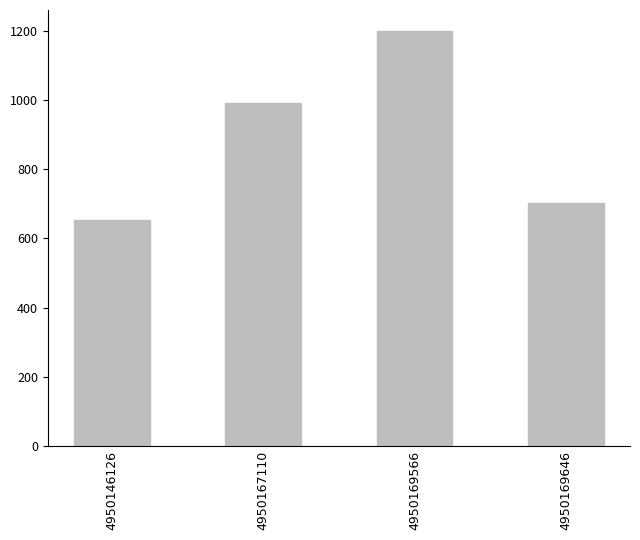

At which label is the value closest to 926?

4950167110